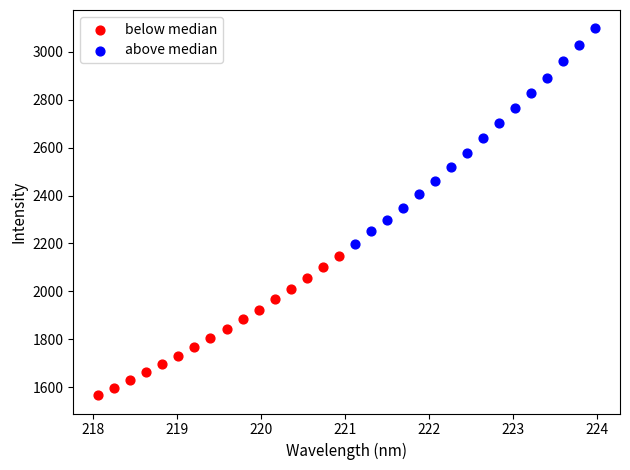

Which series has the widest spread of Y values?

above median